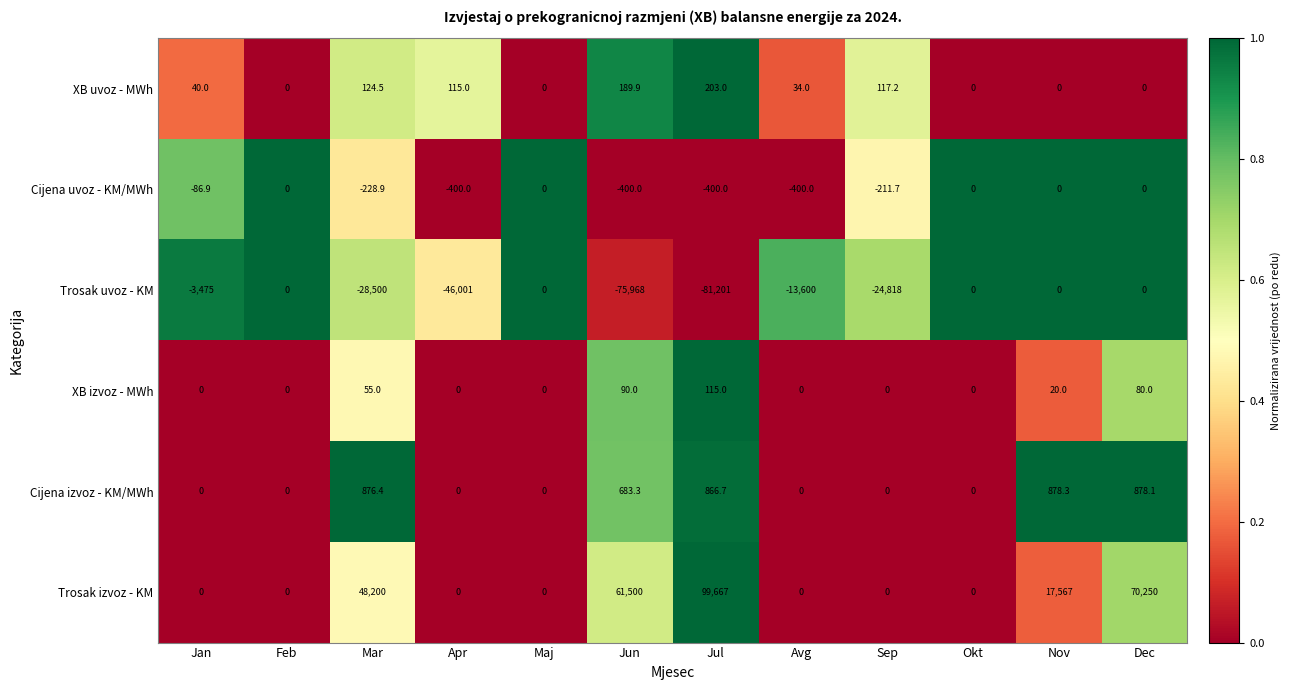

Count the Cijena uvoz - KM/MWh values in the range -400 to 0.

12